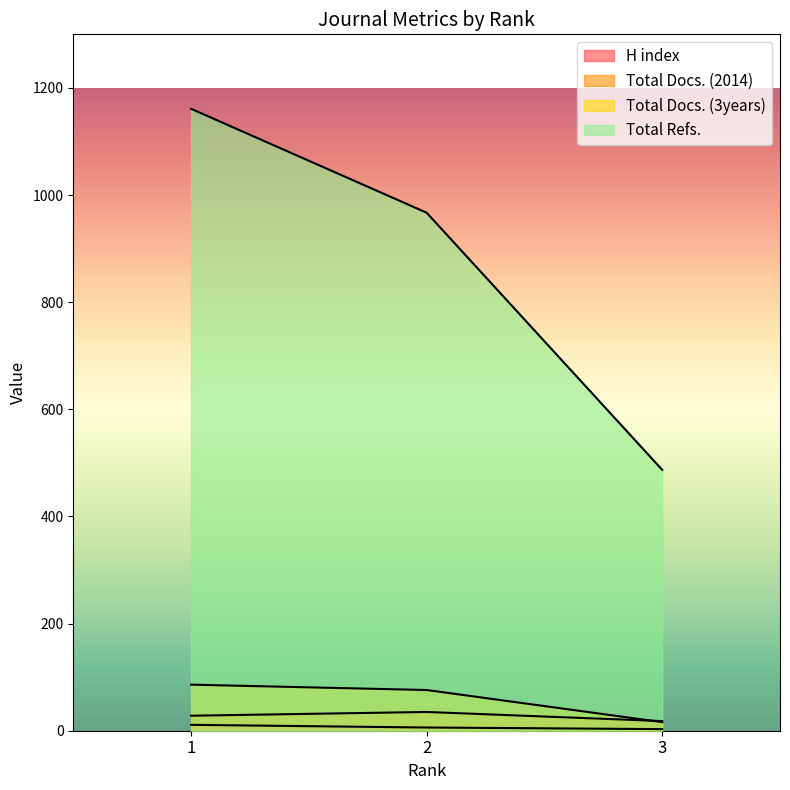

Reading left to right, what are all the values shown in this chart?

H index: 1=11	2=6	3=3
Total Docs. (2014): 1=28	2=35	3=18
Total Docs. (3years): 1=86	2=76	3=16
Total Refs.: 1=1161	2=967	3=487